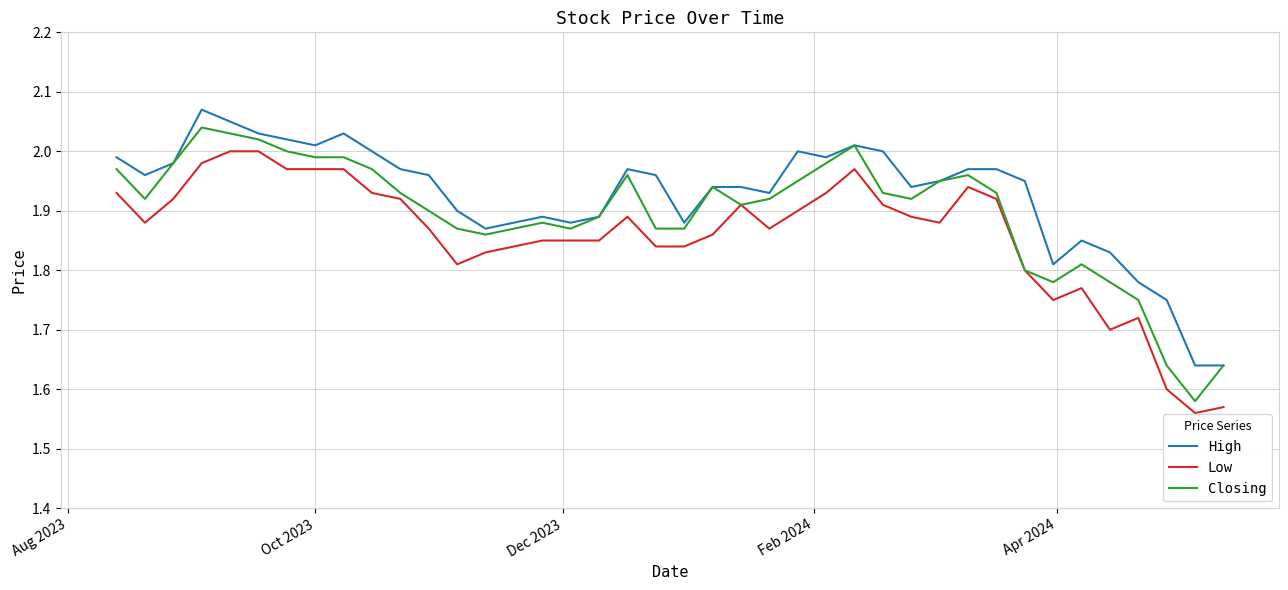

What is the difference between the maximum and minimum values in the Closing series?

0.5